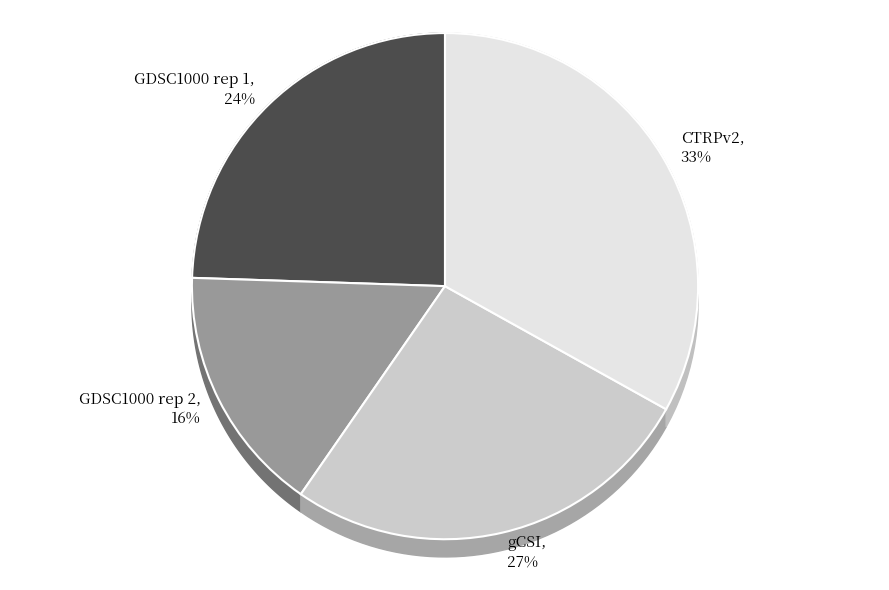

Is there a majority slice in this chart?

No